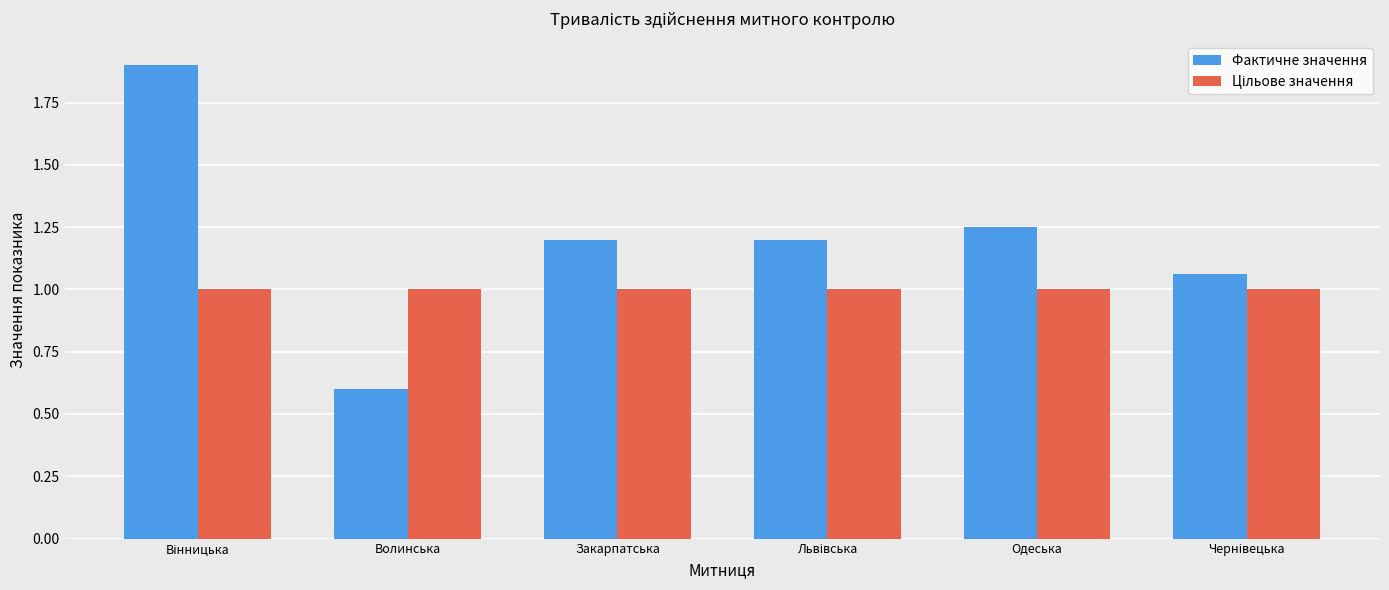

What is the minimum value for Фактичне значення?

0.6